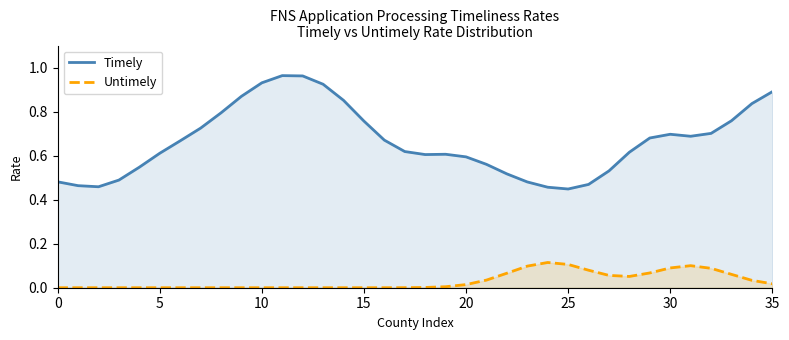

Rank the series by their maximum value, from highest to lowest.

Timely, Untimely